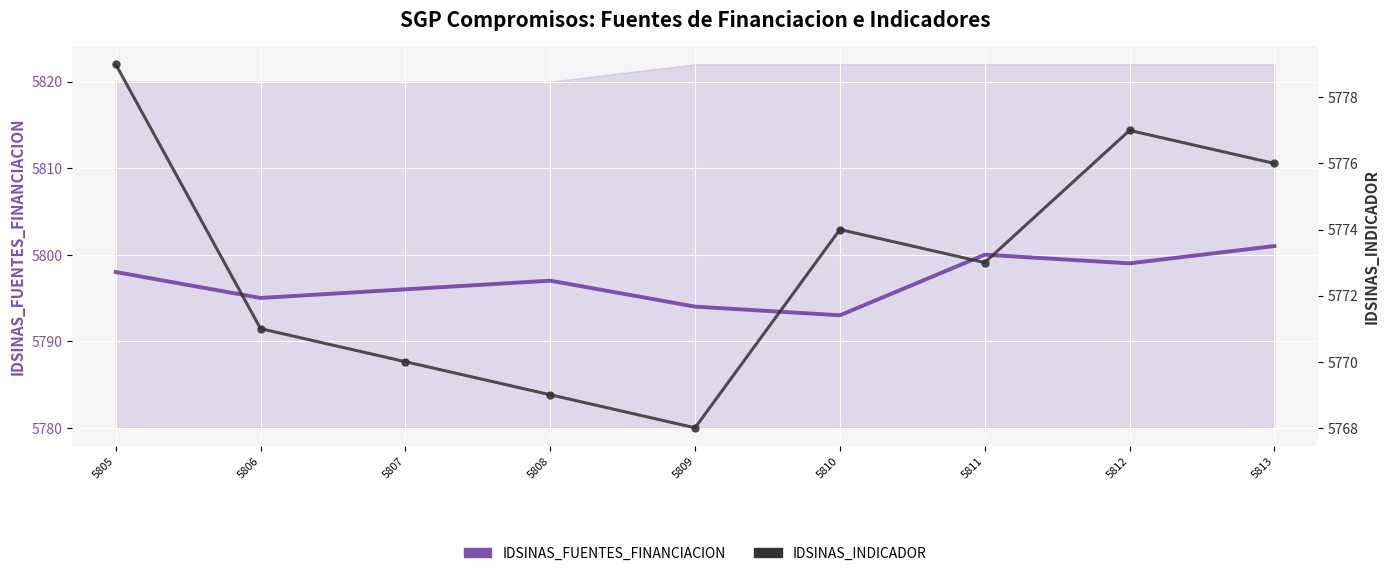

In IDSINAS_INDICADOR, how many points are higher than both neighbors (excluding endpoints)?

2